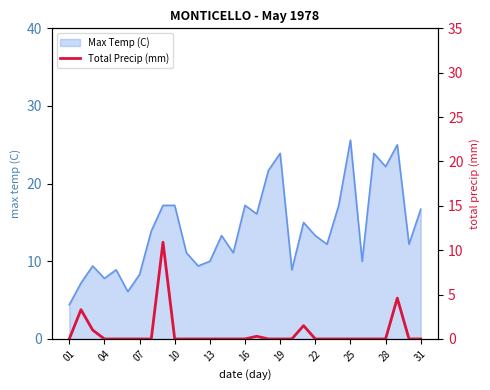

What is the minimum value for Max Temp (C)?

4.4